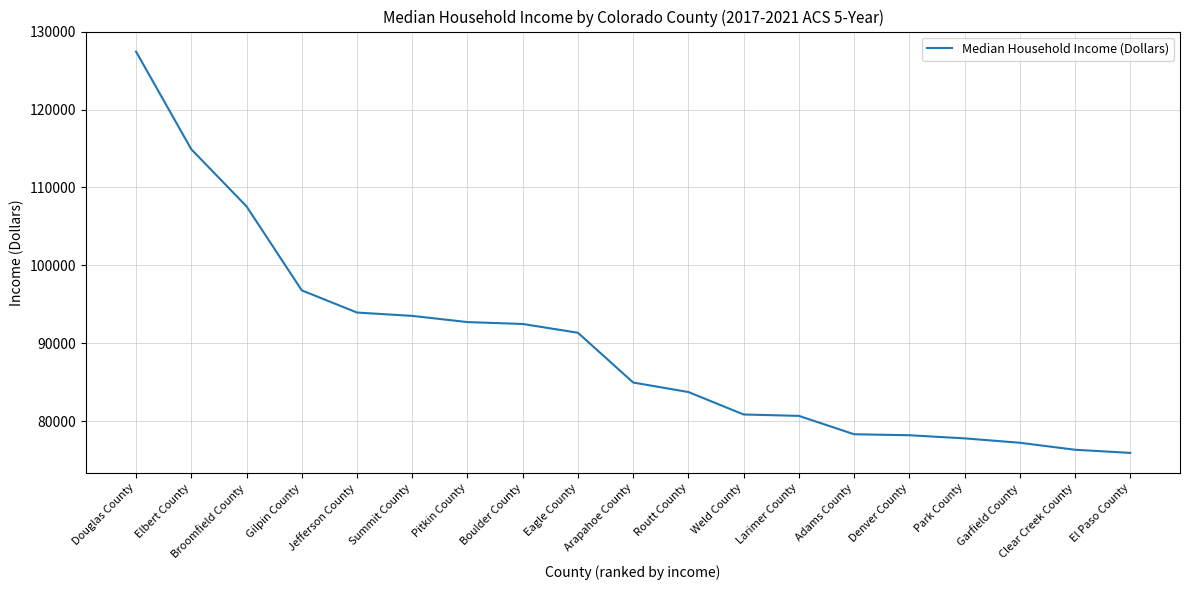

What is the change in value from Elbert County to Summit County?

-21399